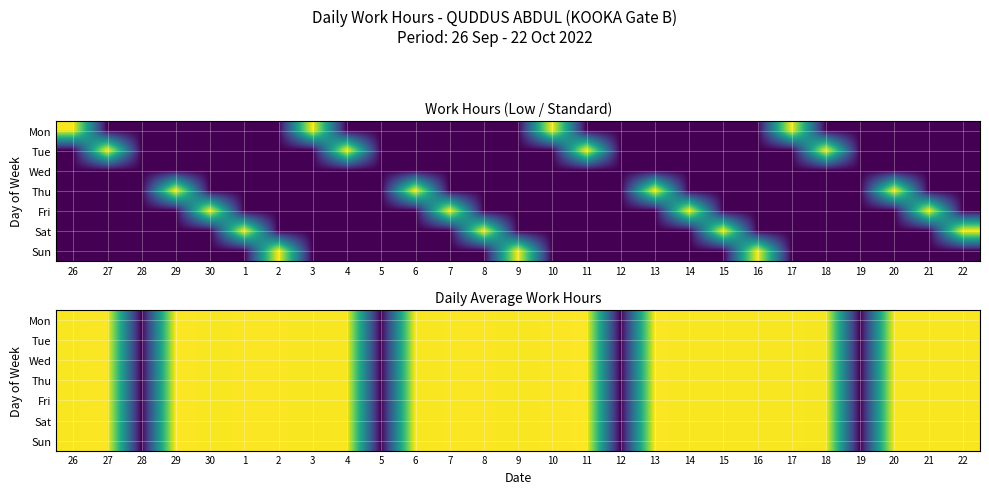

What is the maximum value shown in the chart?

12.2